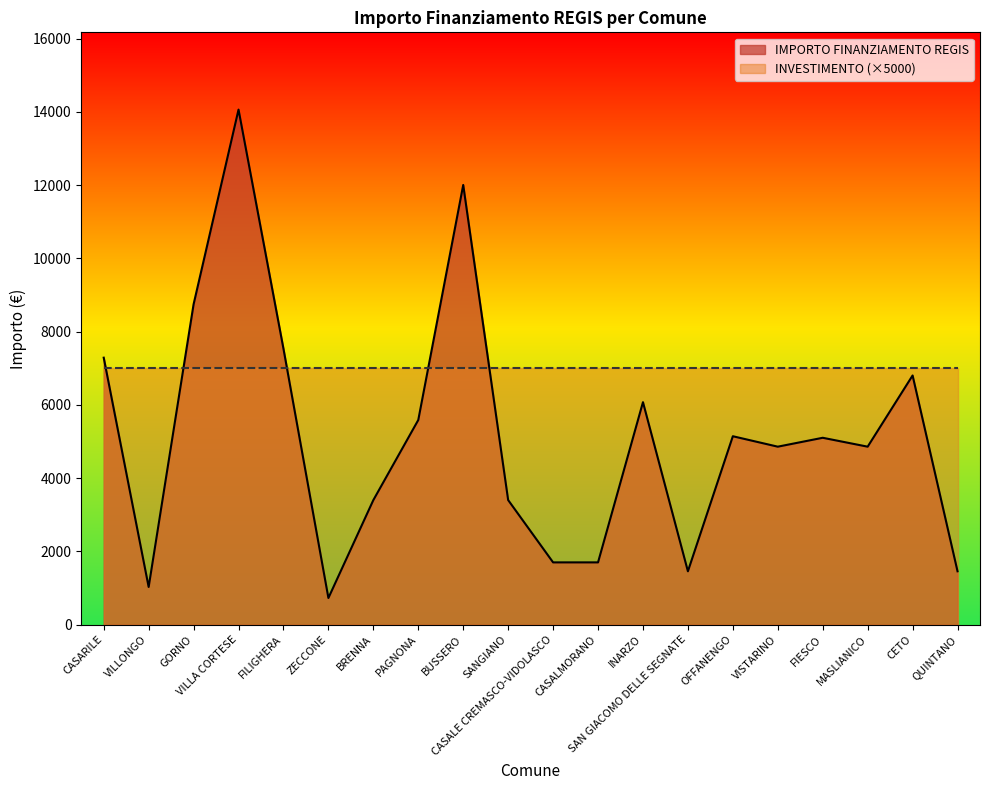

What value does the data have at VILLONGO, to the nearest 50?

1050